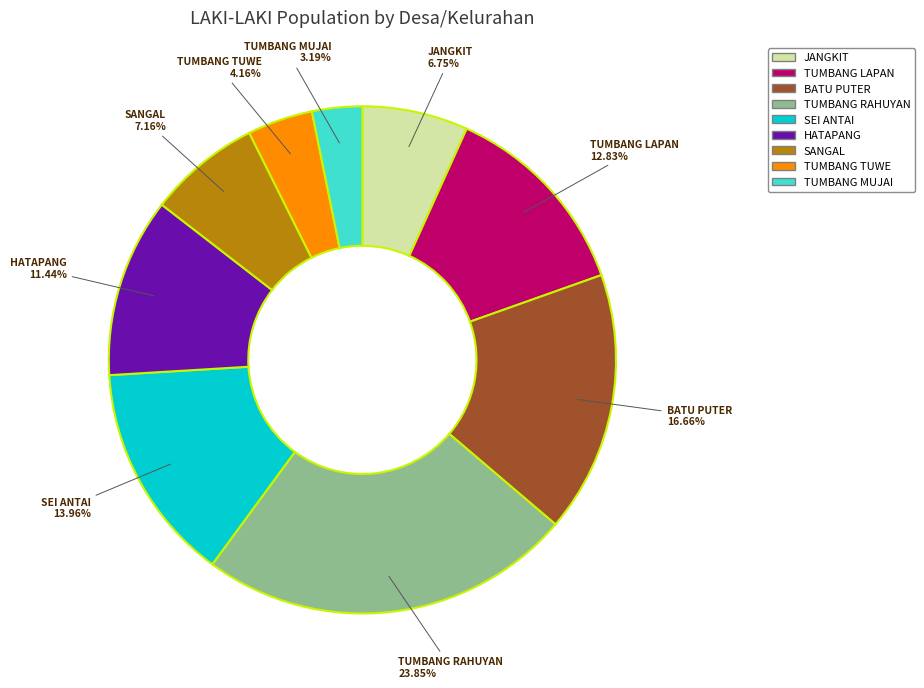

Between JANGKIT and BATU PUTER, which is larger?

BATU PUTER